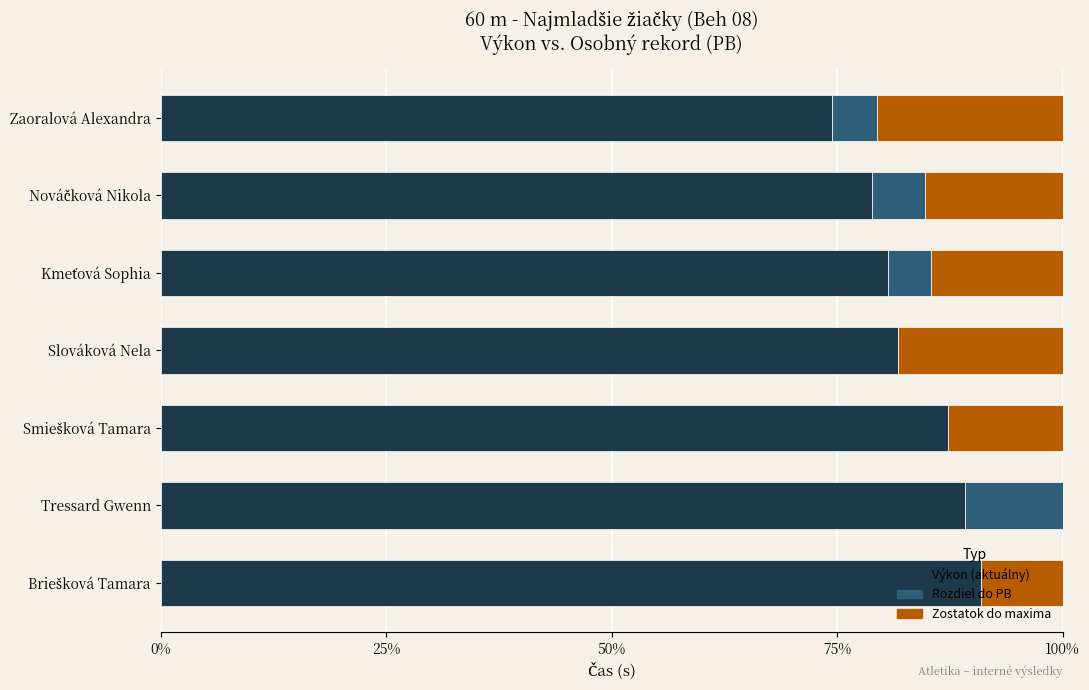

What is the highest value of the Výkon (aktuálny) series?

90.9